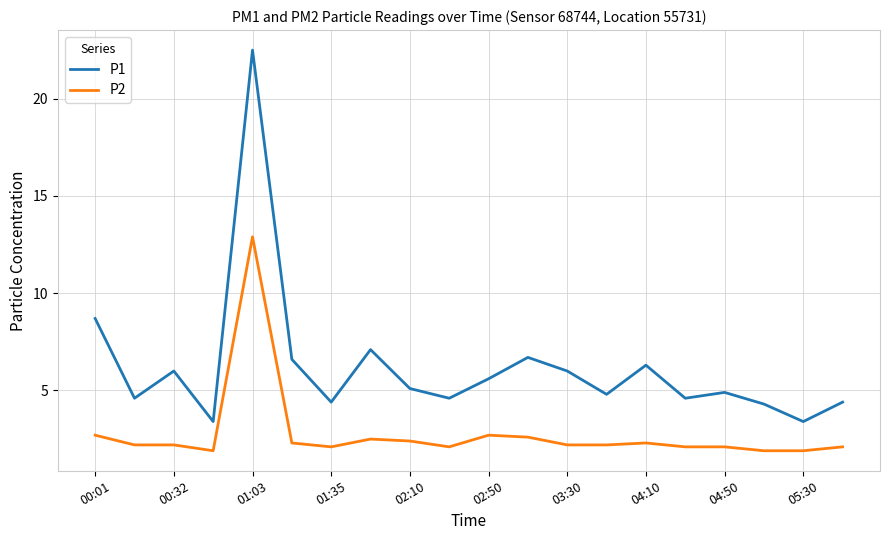

Which series has the largest total across all categories?

P1